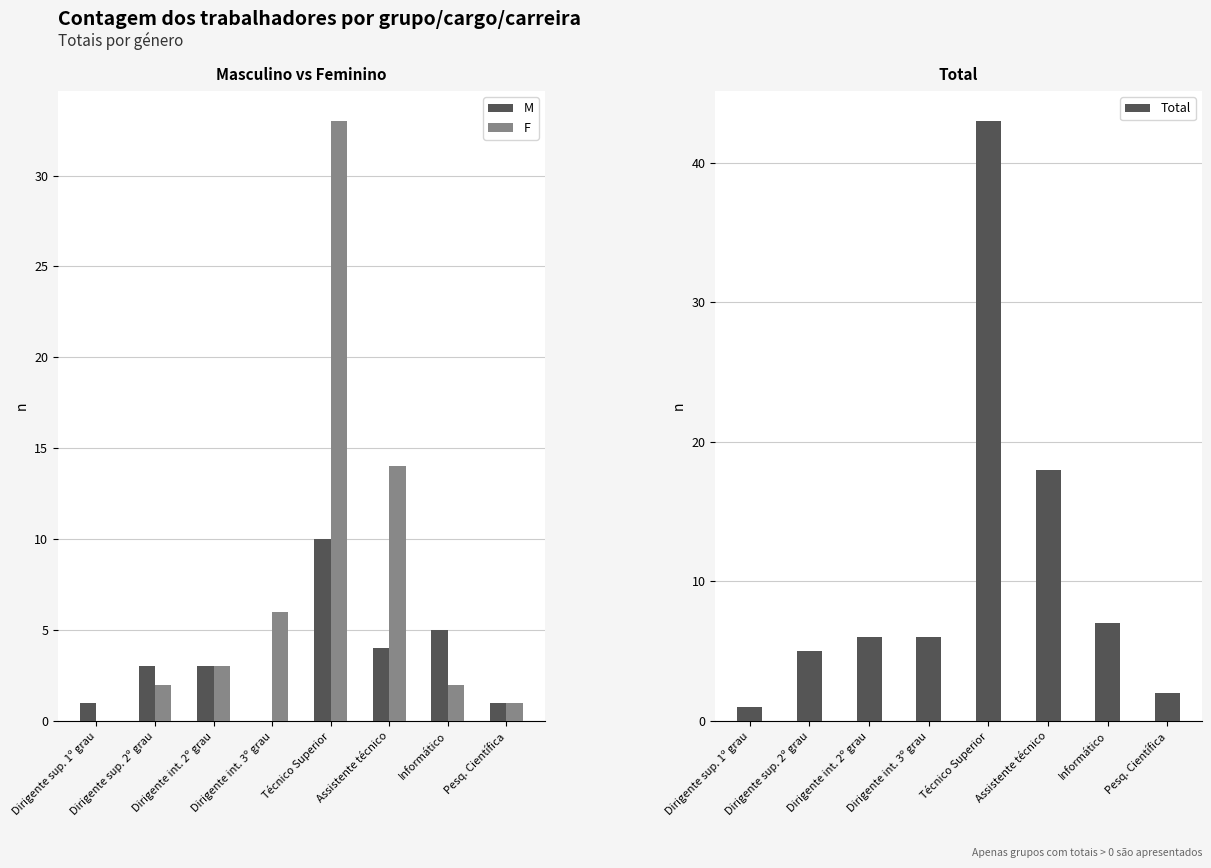

What is the difference between the highest and lowest values at Técnico Superior?

33